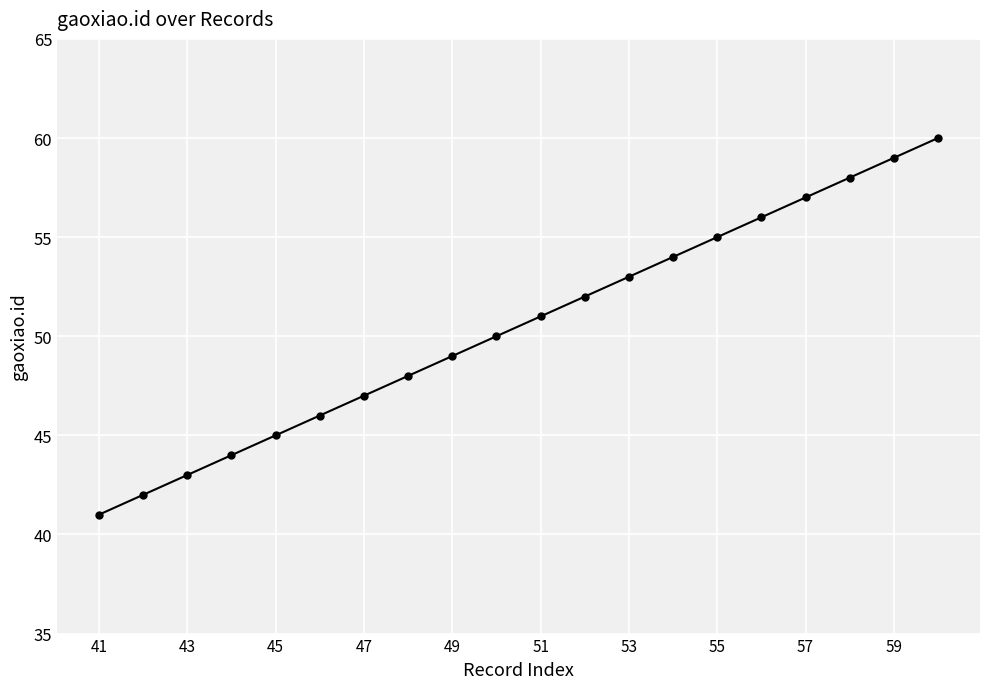

What is the sum of all values?

1010